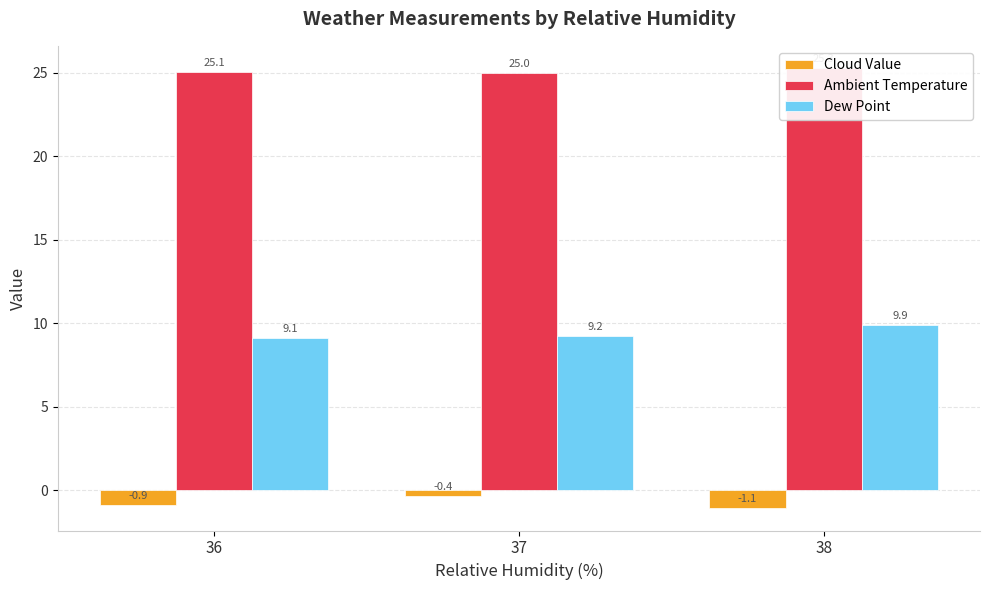

Count the number of data series in this chart.

3